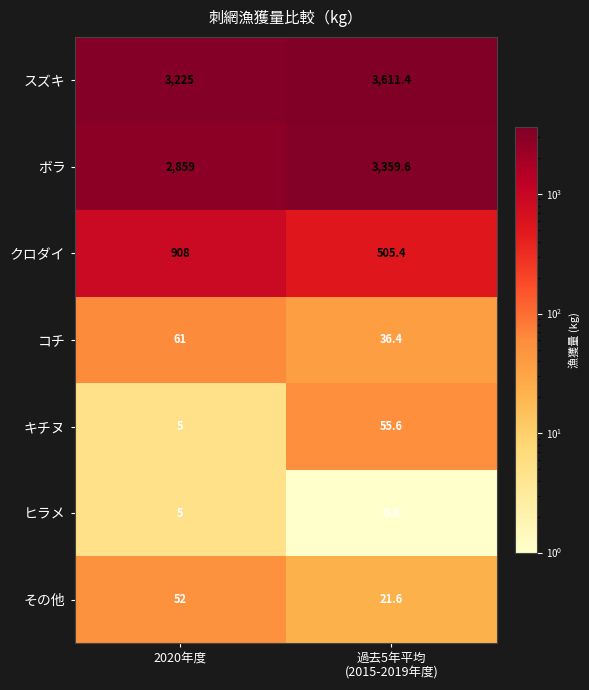

What is the sum of all ヒラメ values?

5.8